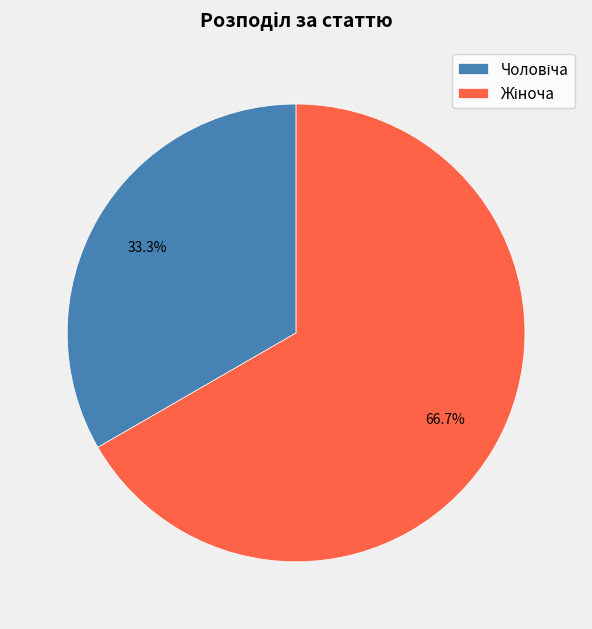

Is there any slice that represents more than half of the pie?

Yes